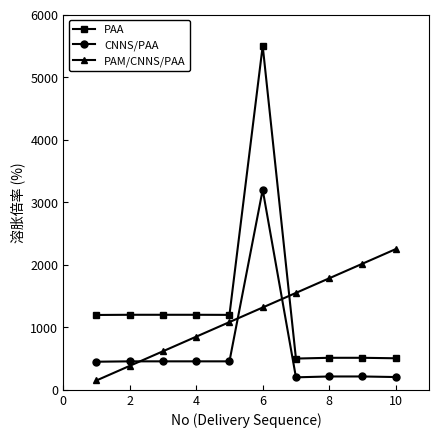

What is the minimum value for CNNS/PAA?

200.0